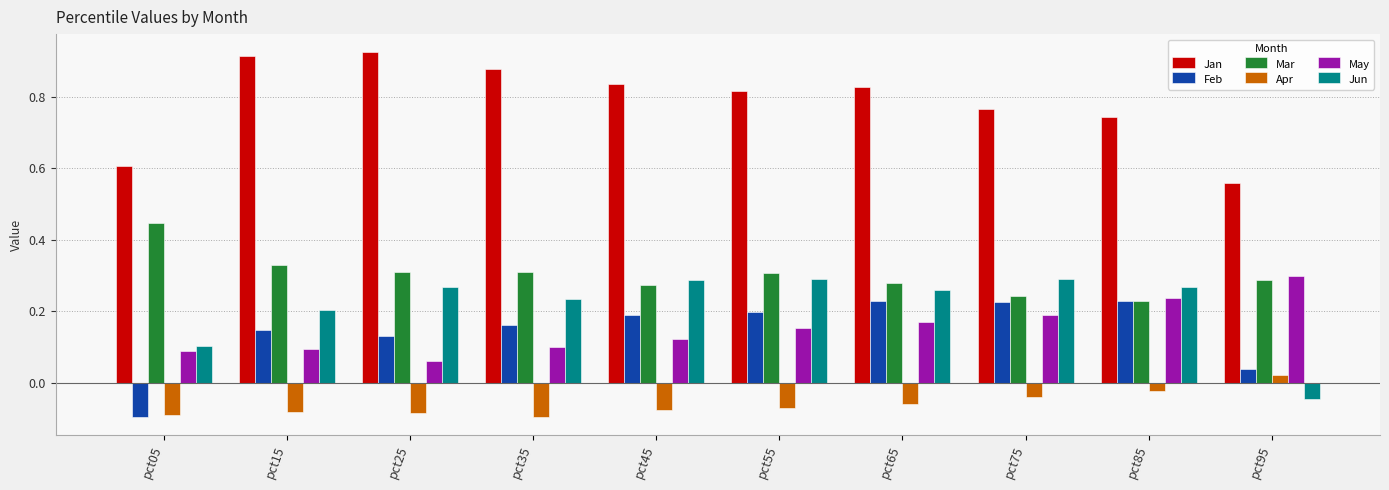

What is the sum of all Feb values?

1.4